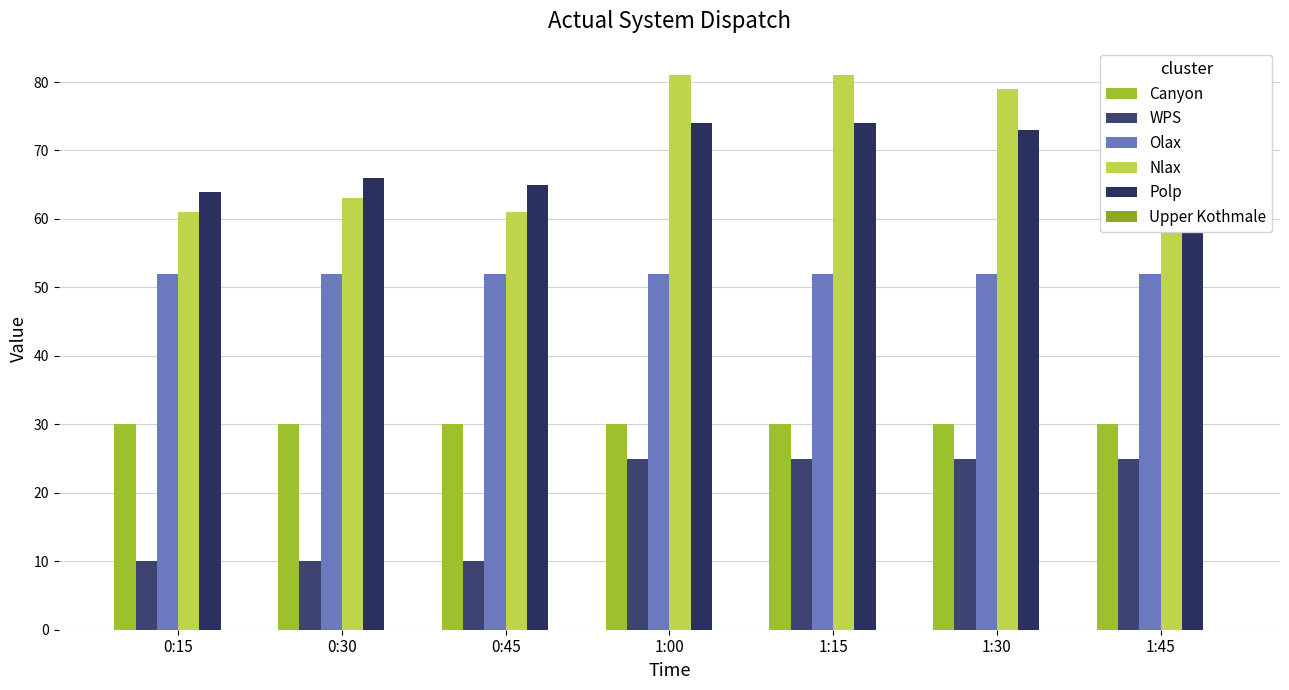

What is the label of the 1st bar from the right?

1:45